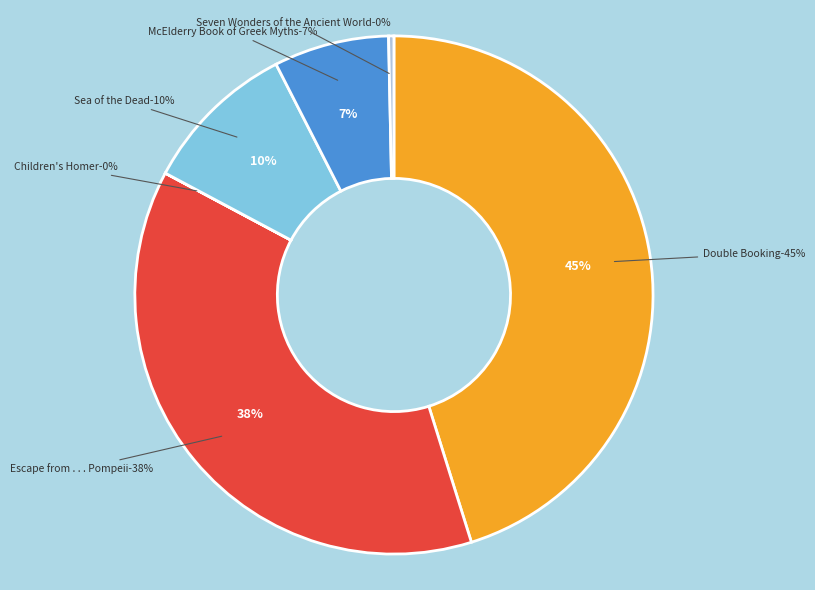

Is it true that Double Booking is 36% of the pie?

False